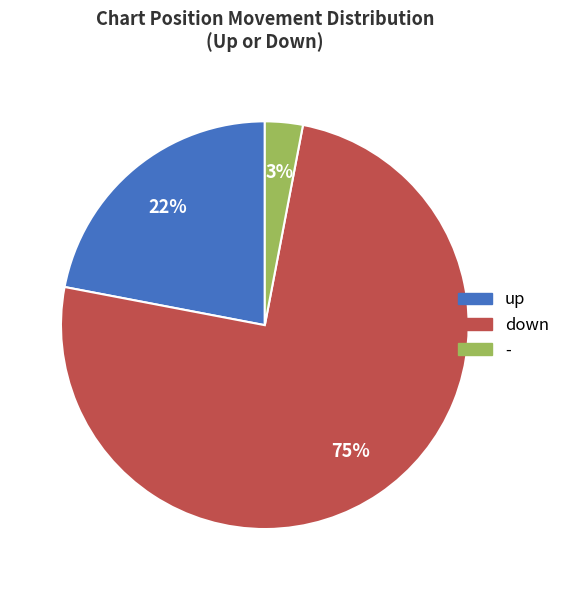

The up slice represents 31% of the pie. True or false?

False